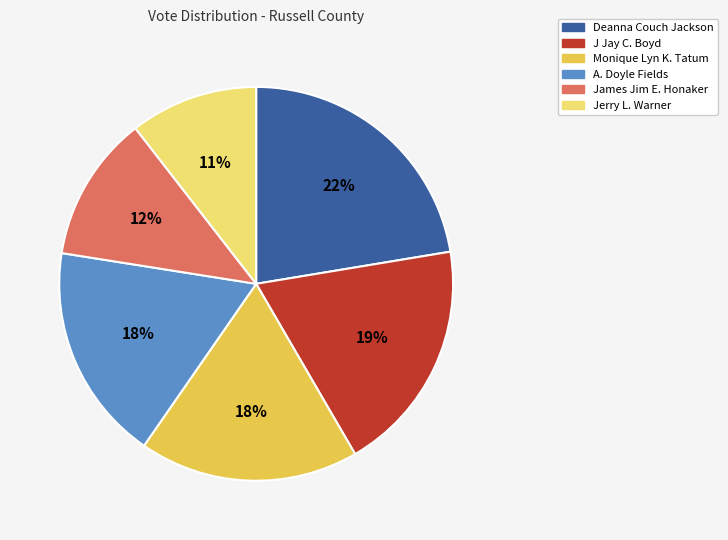

Is James Jim E. Honaker the majority of the pie?

No